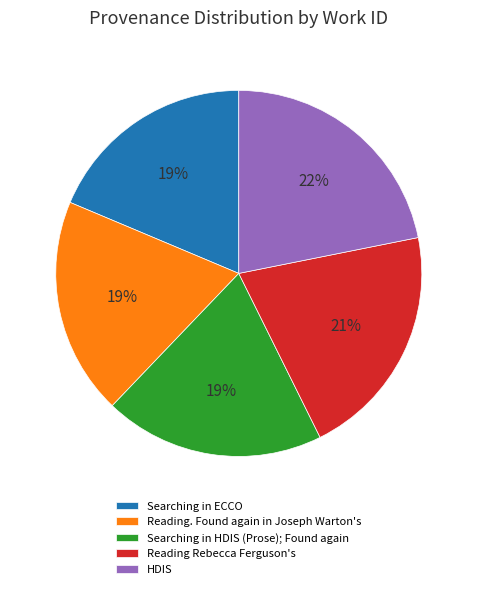

Combined, do Searching in HDIS (Prose); Found again and Reading. Found again in Joseph Warton's account for over 50%?

No